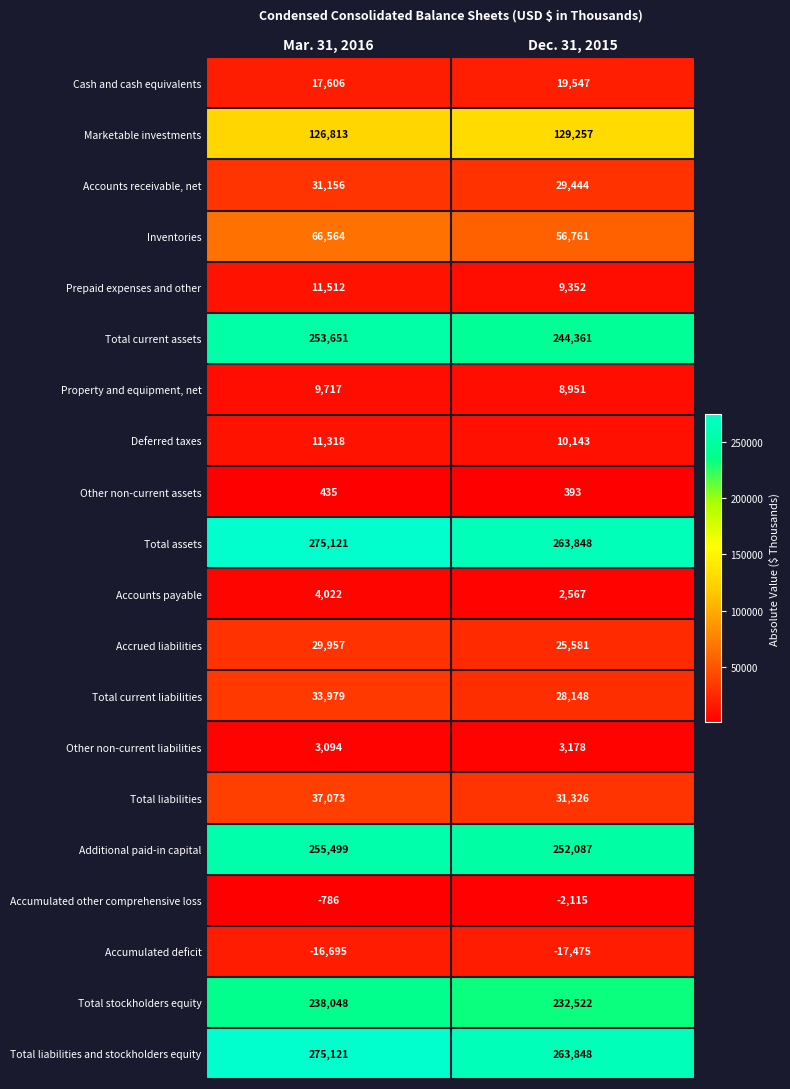

What is the difference between the highest and lowest values at Mar. 31, 2016?

291816